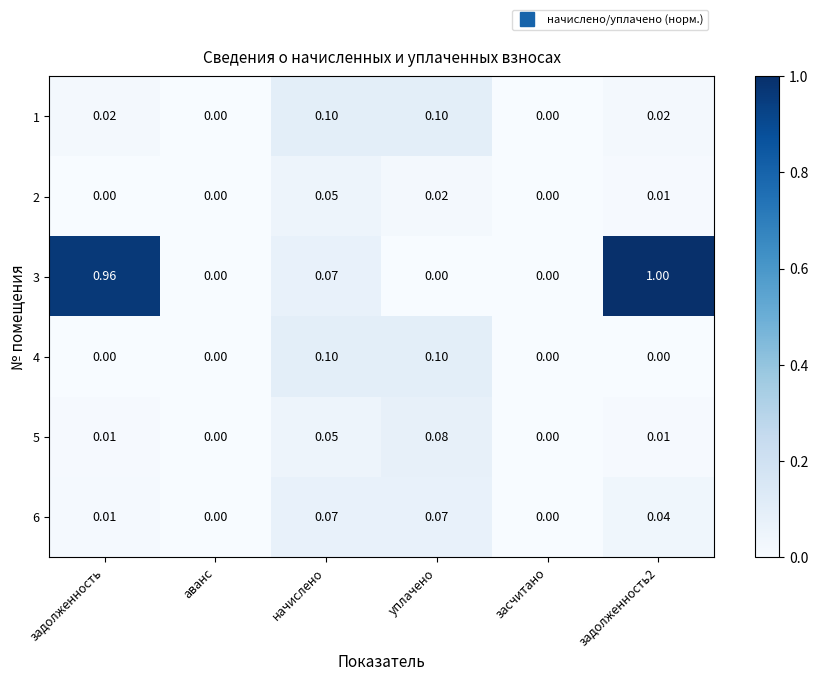

How many categories are shown in the chart?

6